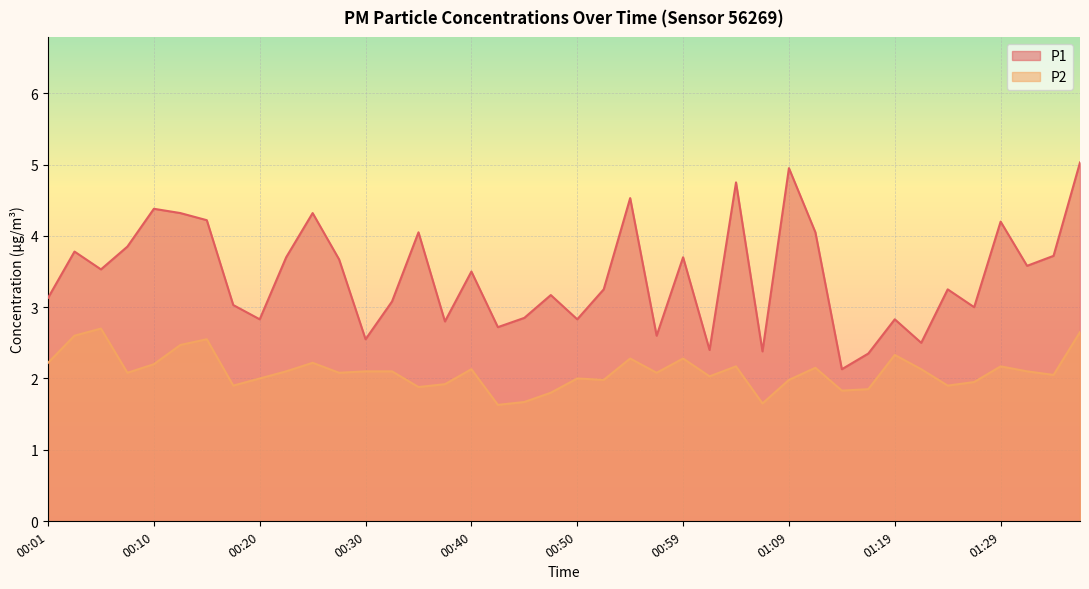

What are all the series names shown in the legend?

P1, P2